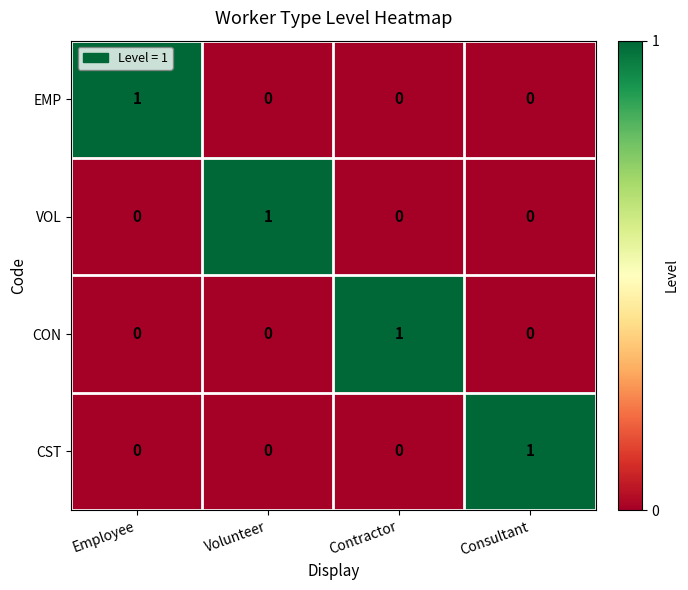

At how many categories does at least one series exceed 0?

4